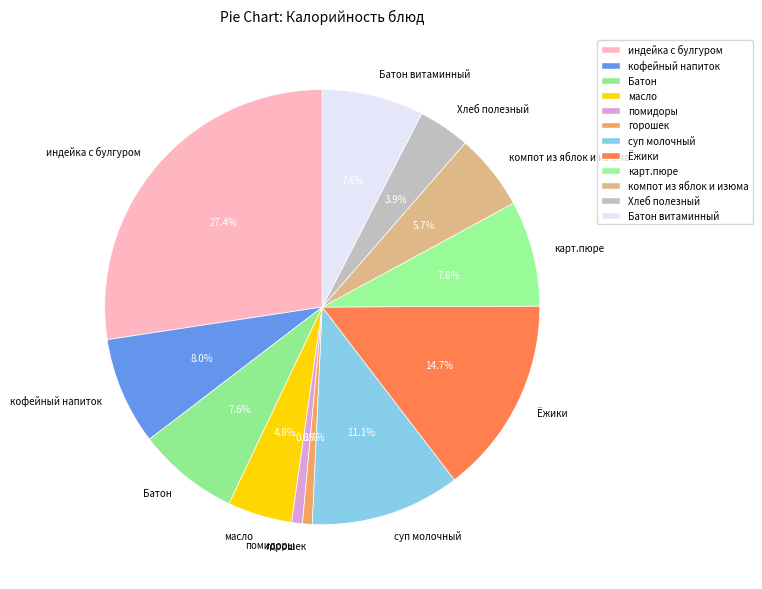

To the nearest percent, what portion does Батон represent?

8%